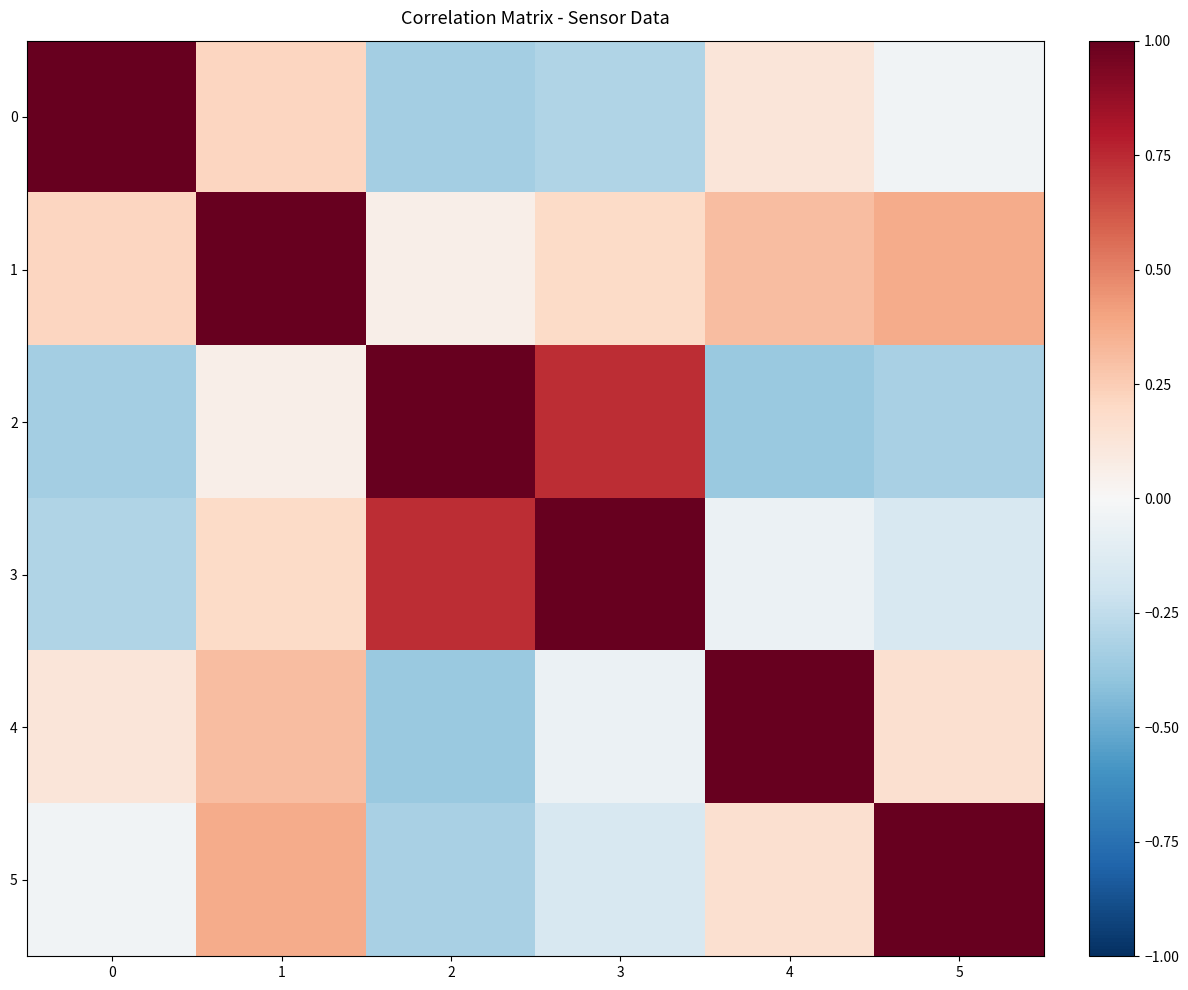

Reading left to right, extract all data points from this chart.

0: 0=1.0	1=0.2	2=-0.3	3=-0.3	4=0.1	5=-0.0
1: 0=0.2	1=1.0	2=0.1	3=0.2	4=0.3	5=0.4
2: 0=-0.3	1=0.1	2=1.0	3=0.7	4=-0.4	5=-0.3
3: 0=-0.3	1=0.2	2=0.7	3=1.0	4=-0.1	5=-0.2
4: 0=0.1	1=0.3	2=-0.4	3=-0.1	4=1.0	5=0.2
5: 0=-0.0	1=0.4	2=-0.3	3=-0.2	4=0.2	5=1.0